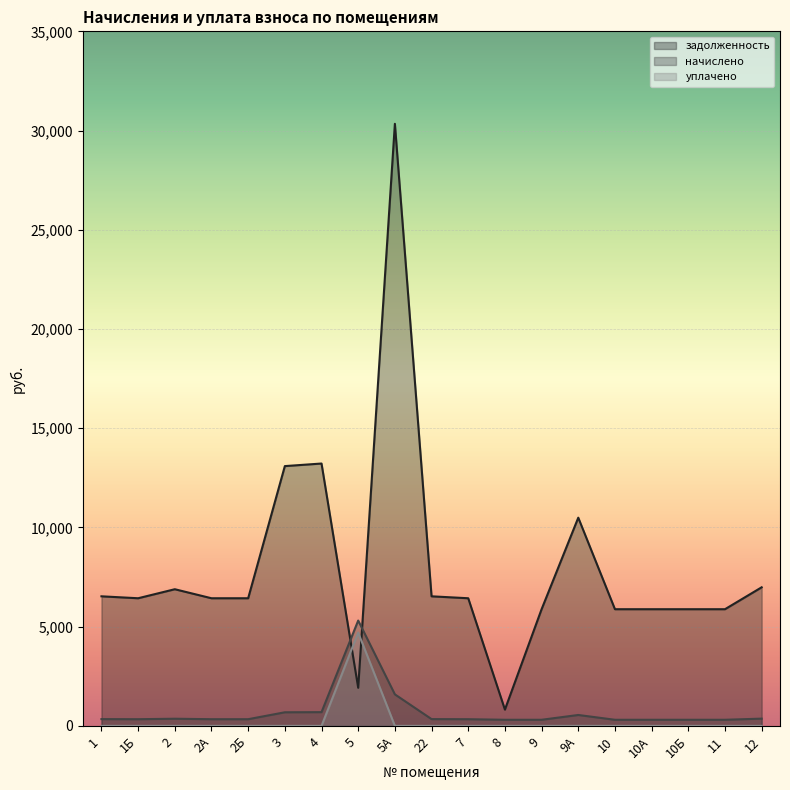

How many times do задолженность and начислено cross each other?

2